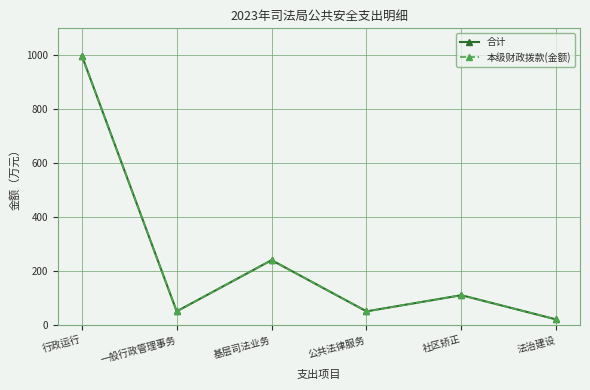

Is it true that 合计 equals 110.0 at 社区矫正?

True